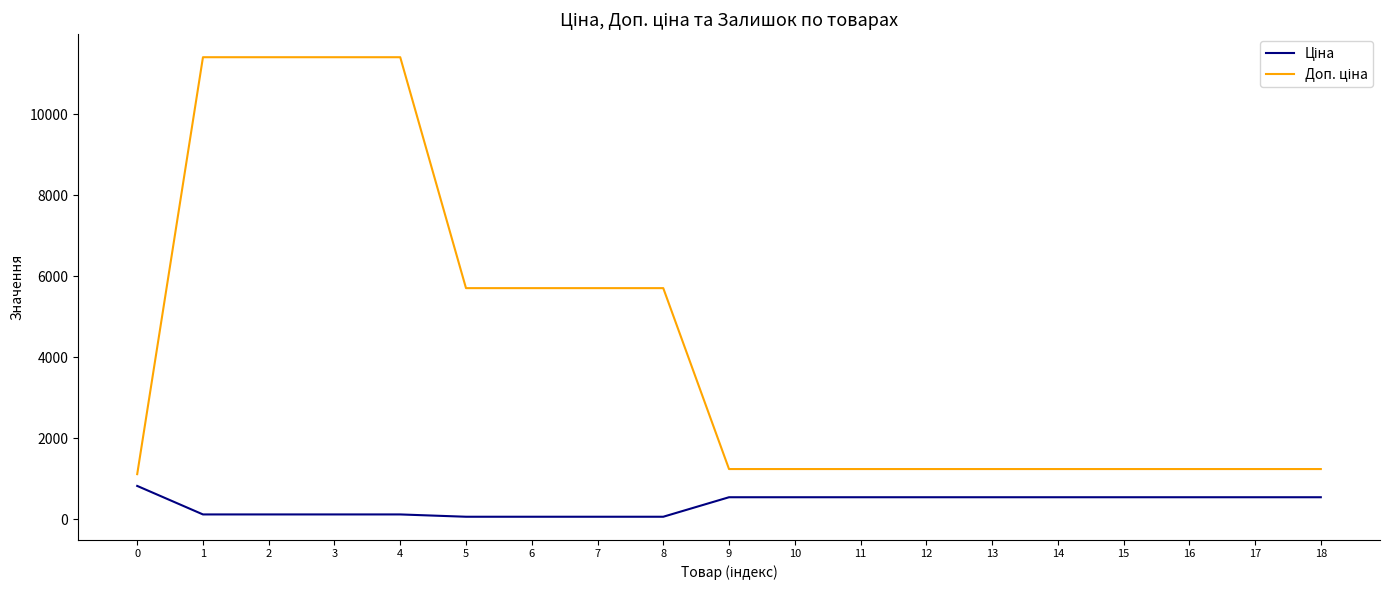

Does the chart display data point markers on the line(s)?

No